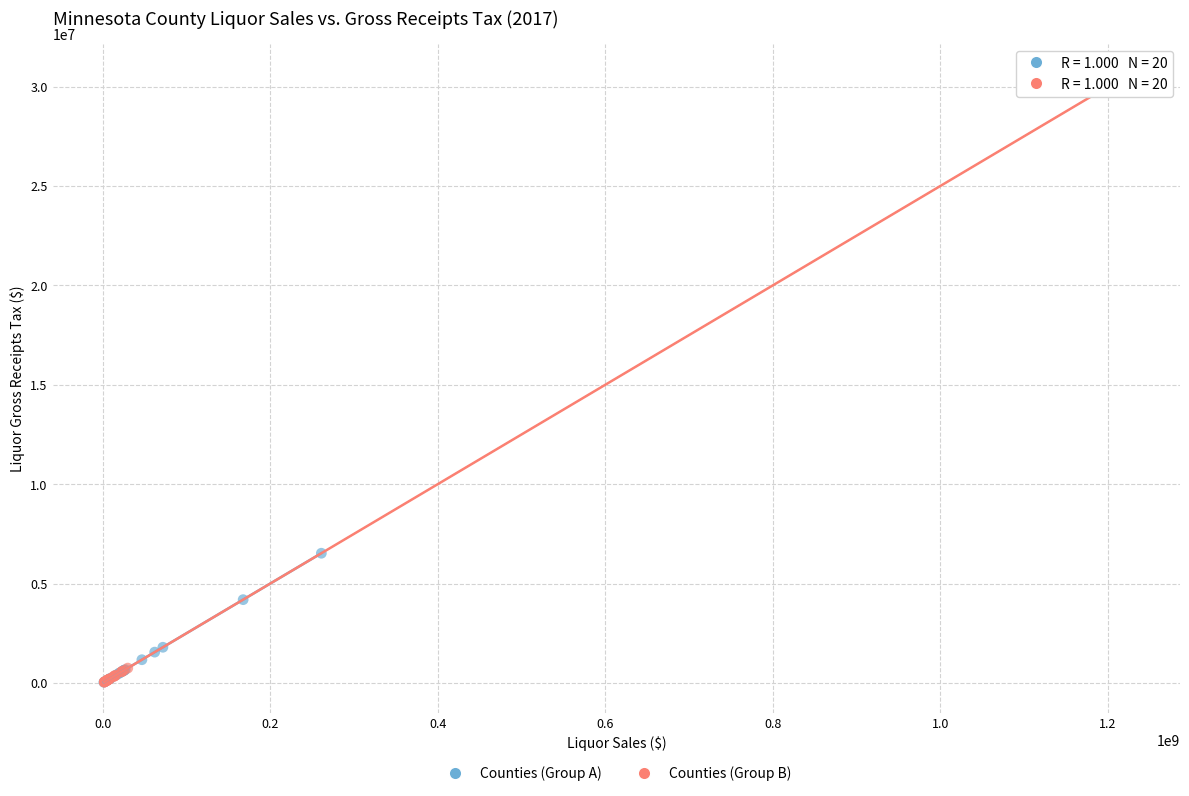

What are all the series names shown in the legend?

Counties (Group A), Counties (Group B)